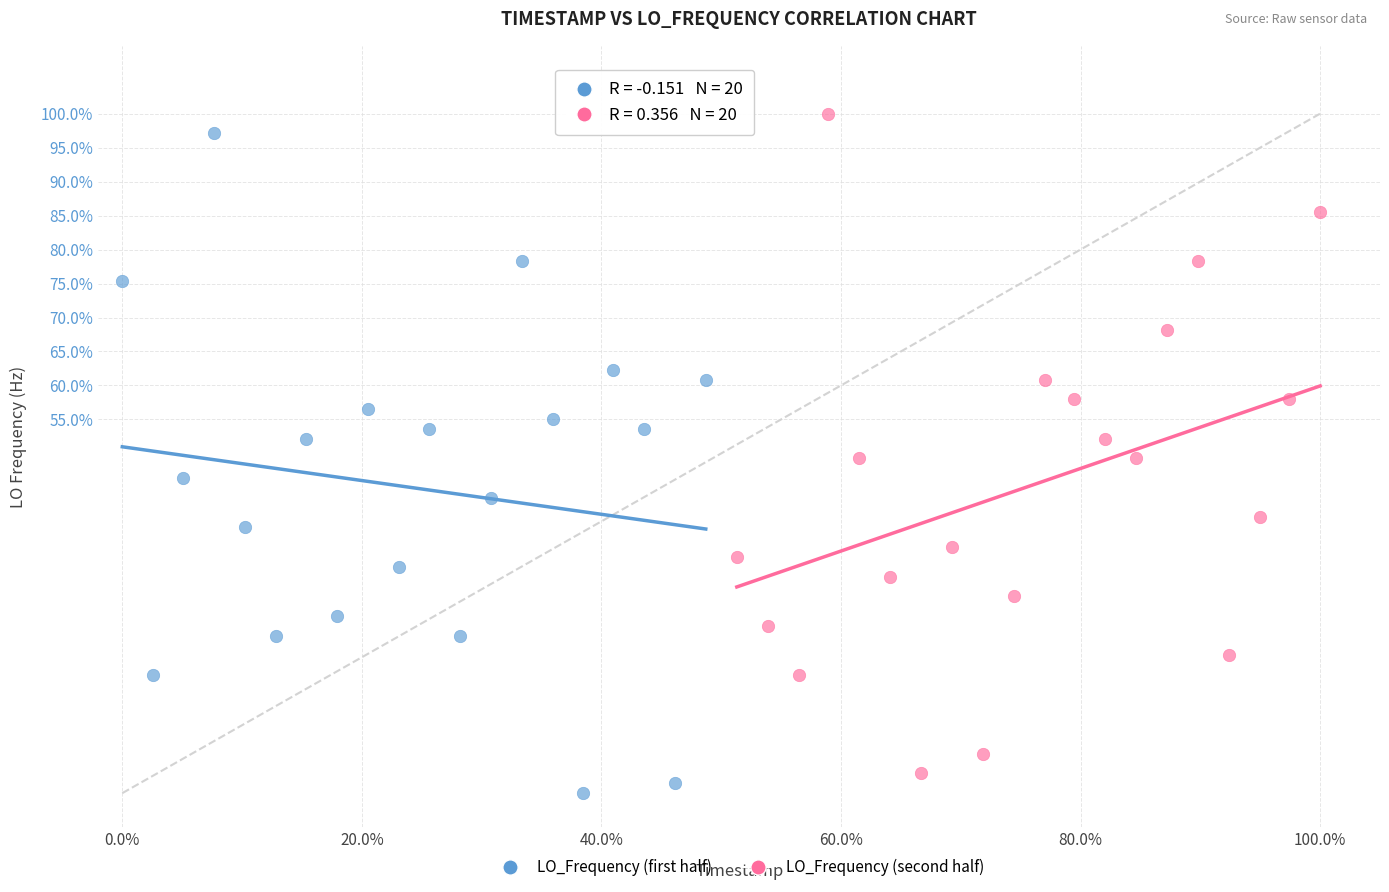

What are all the series names shown in the legend?

LO_Frequency (first half), LO_Frequency (second half)